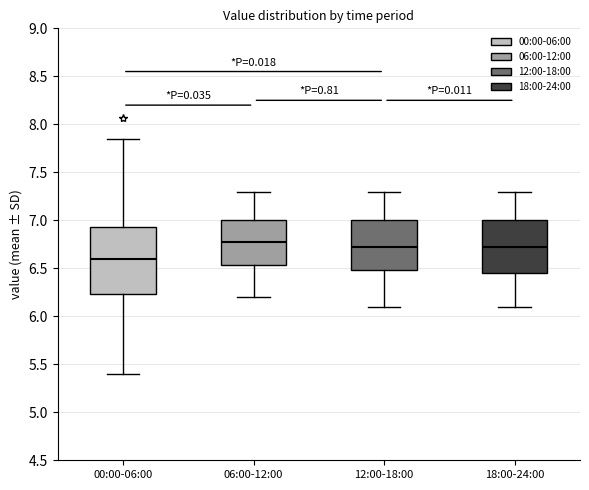

Comparing the boxes themselves (not the whiskers), which one is the tallest?

00:00-06:00